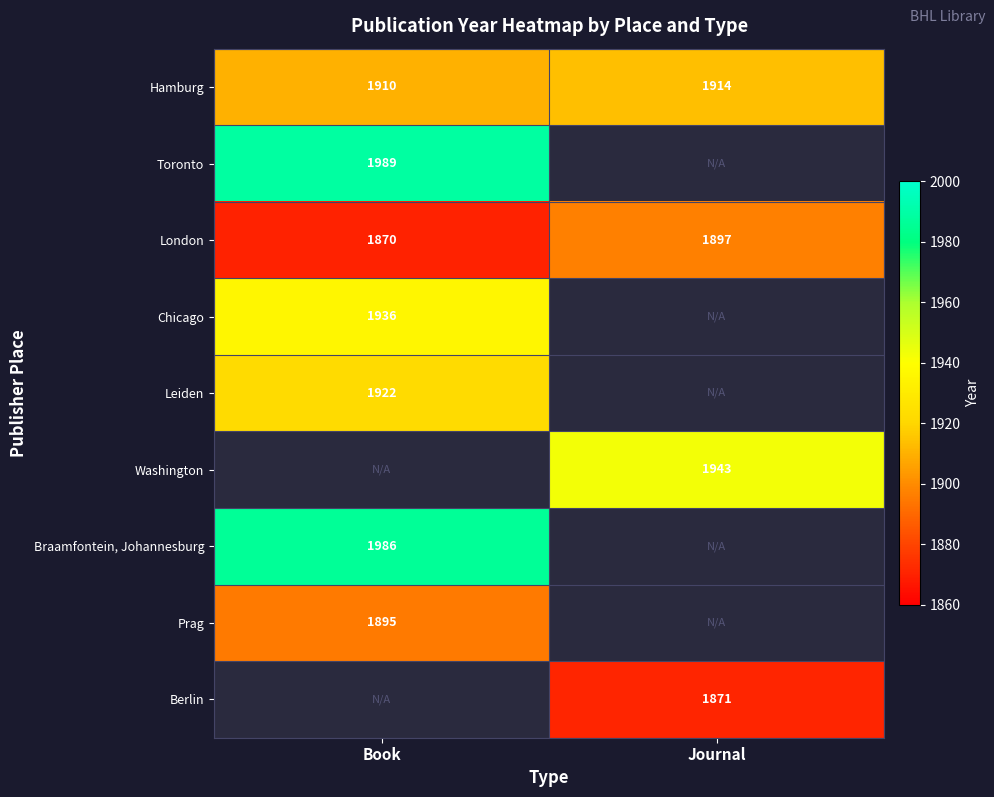

At Prag, list the series in order from smallest to largest.

Journal, Book